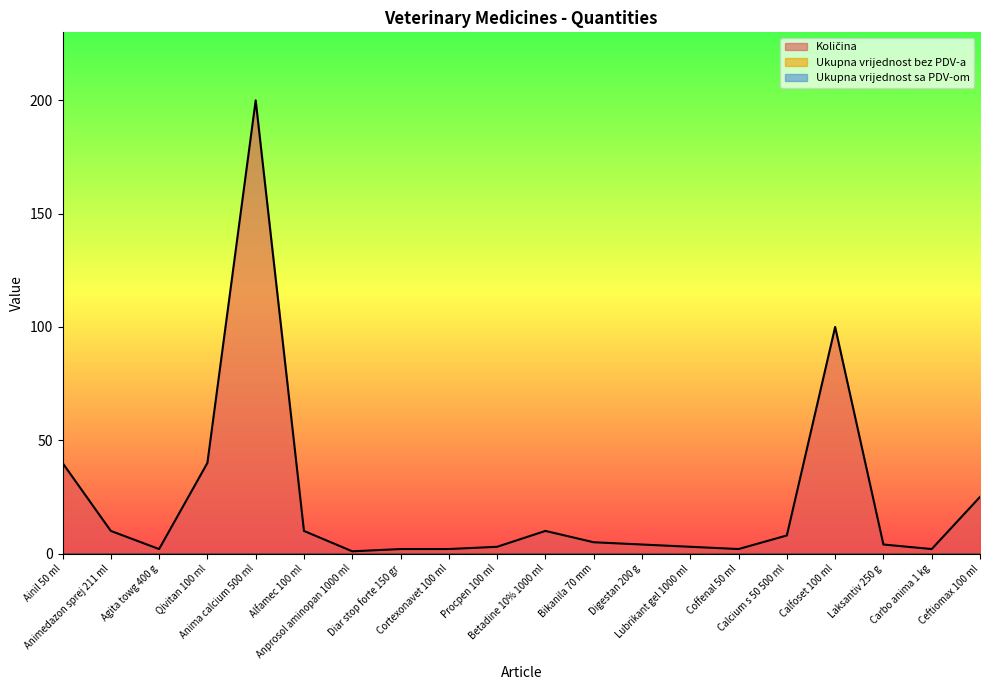

Which category has the highest value across all series?

Anima calcium 500 ml